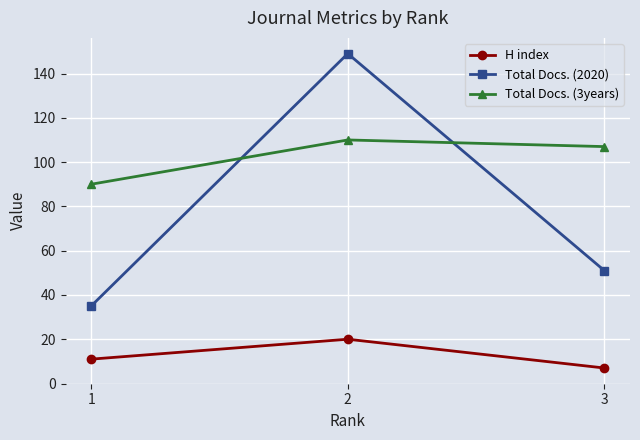

At which category is the sum across all series the highest?

2